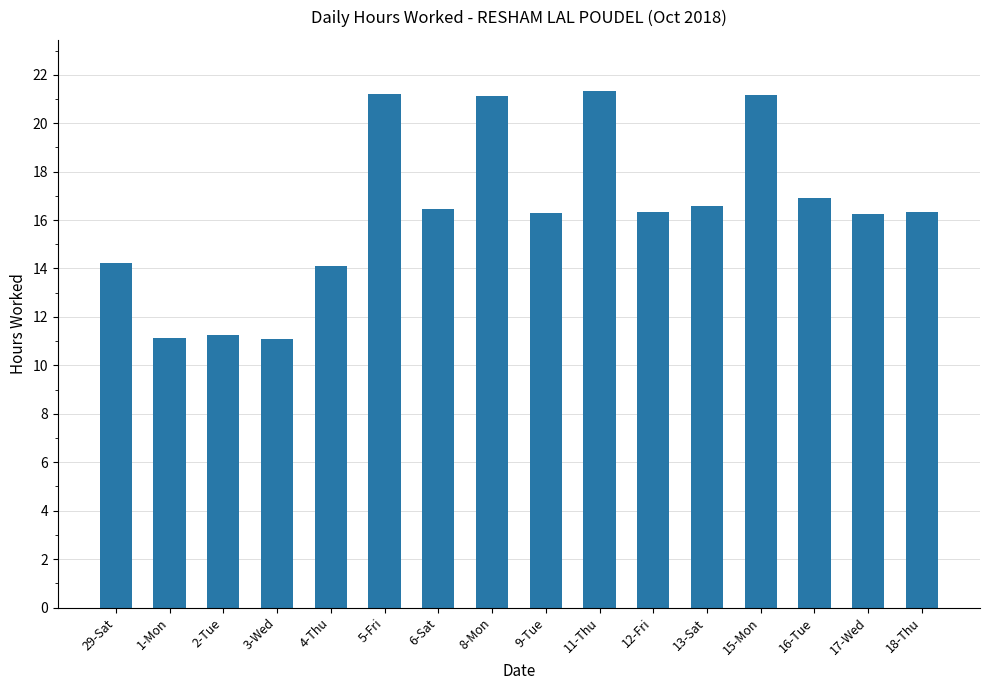

How many series are shown in this chart?

1